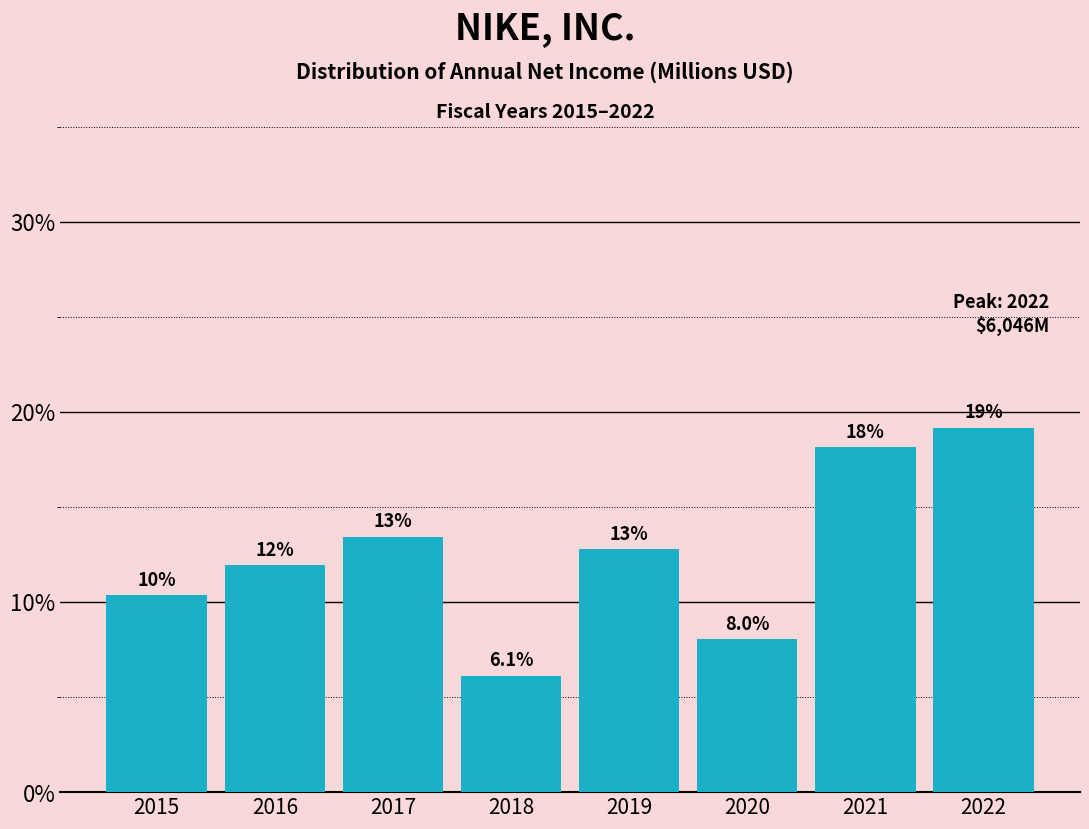

How many bars are there in total?

8